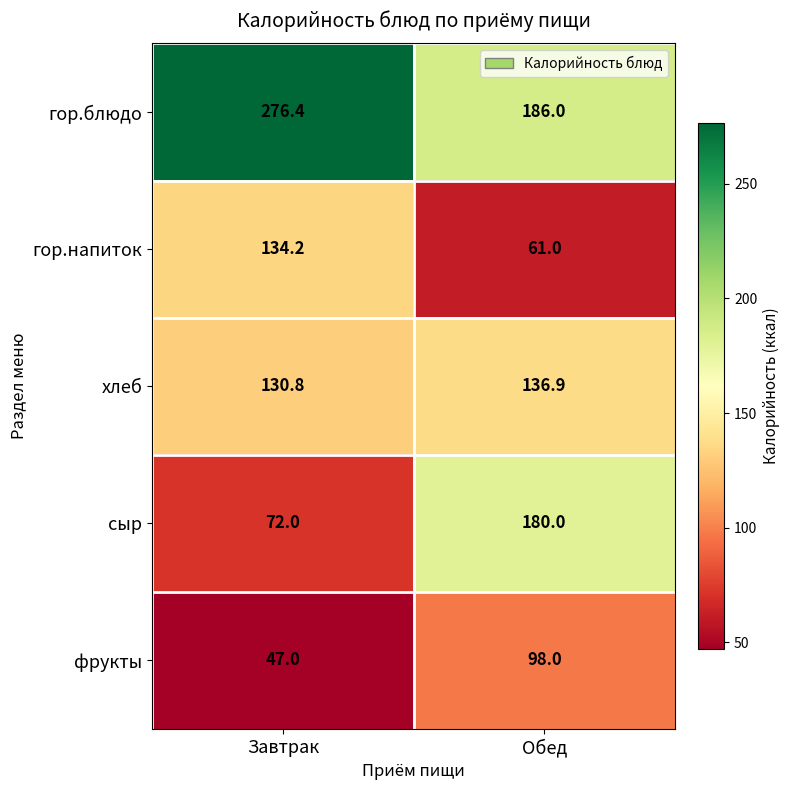

Reading left to right, transcribe all the data shown in this chart.

гор.блюдо: 276.4	186.0
гор.напиток: 134.2	61.0
хлеб: 130.8	136.9
сыр: 72.0	180.0
фрукты: 47.0	98.0